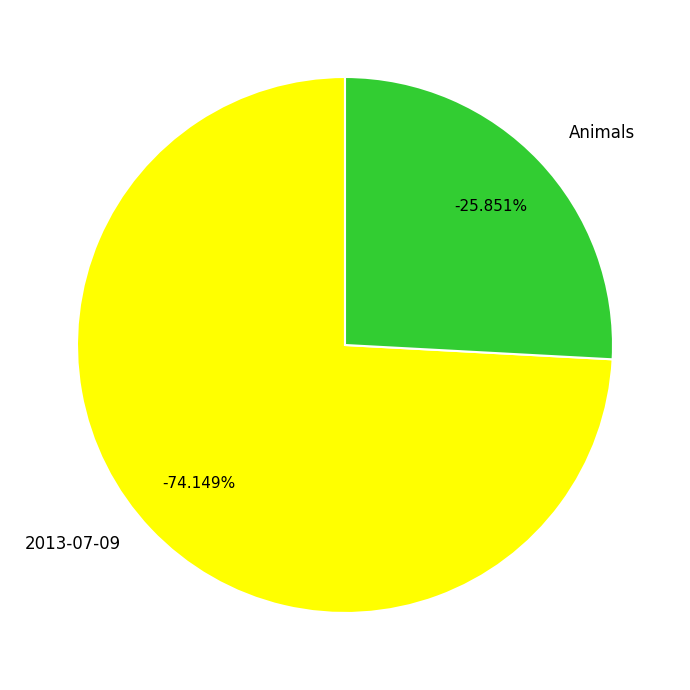

What is the change in value from 2013-07-09 to Animals?

-14042